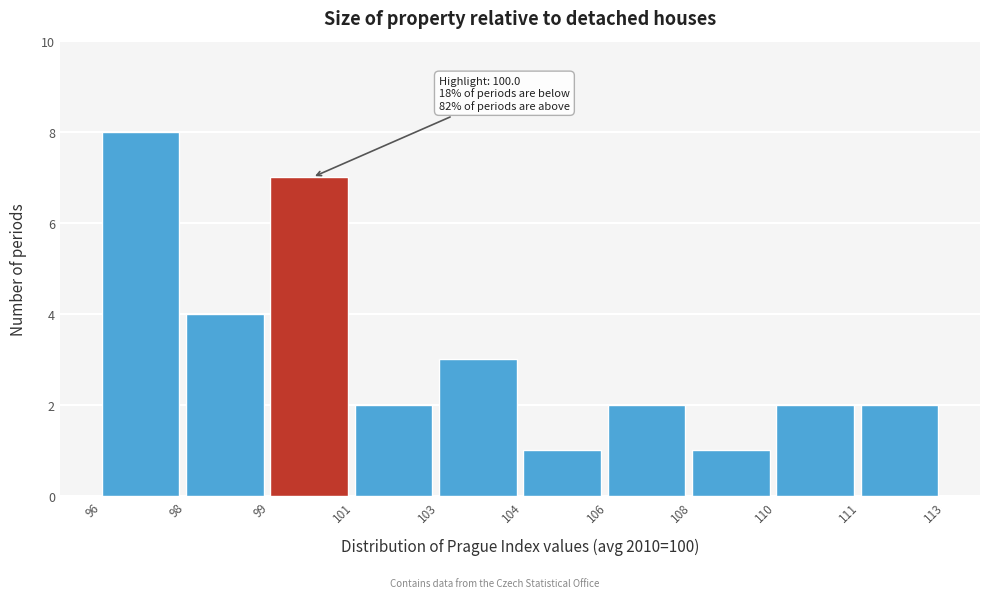

Reading left to right, extract all data points from this chart.

96=8	98=4	99=7	101=2	103=3	104=1	106=2	108=1	110=2	111=2